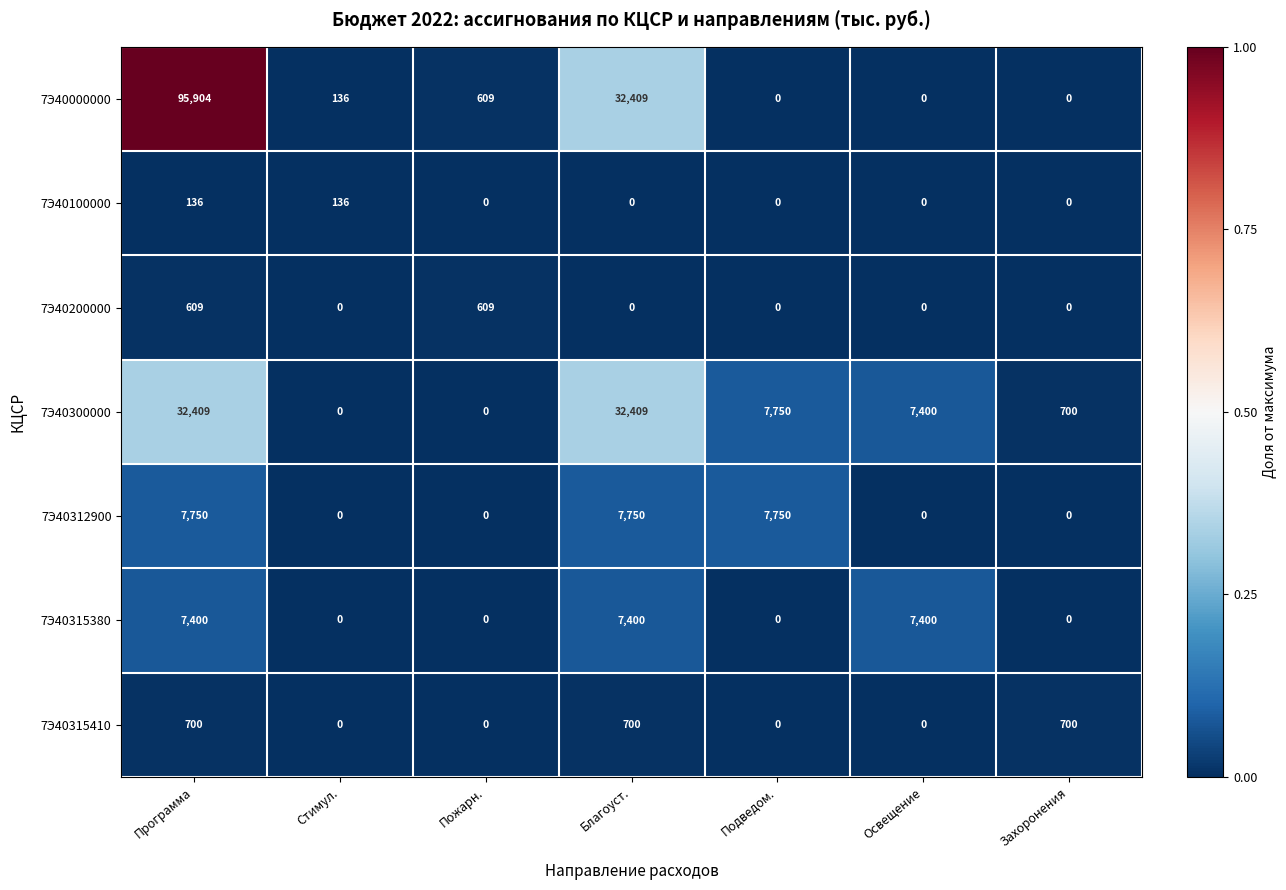

At which category is the sum across all series the highest?

Программа